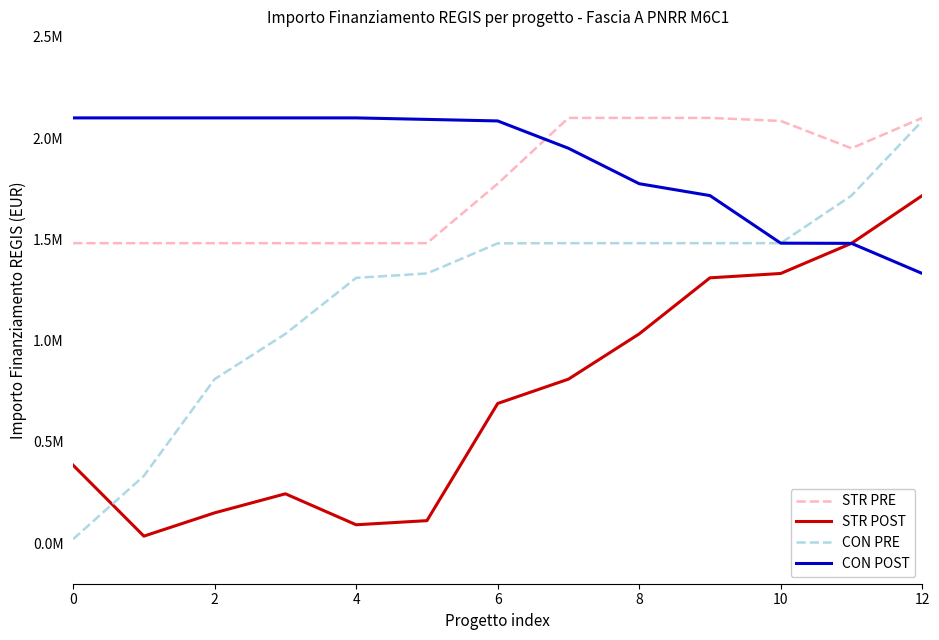

Does the chart have visible grid lines?

No